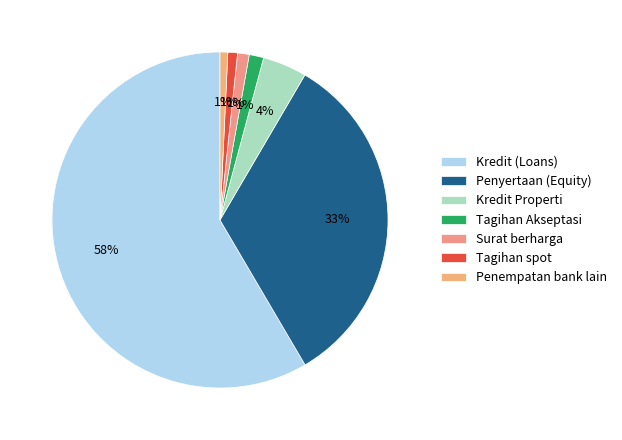

Which slice represents more than half of the pie?

Kredit (Loans)